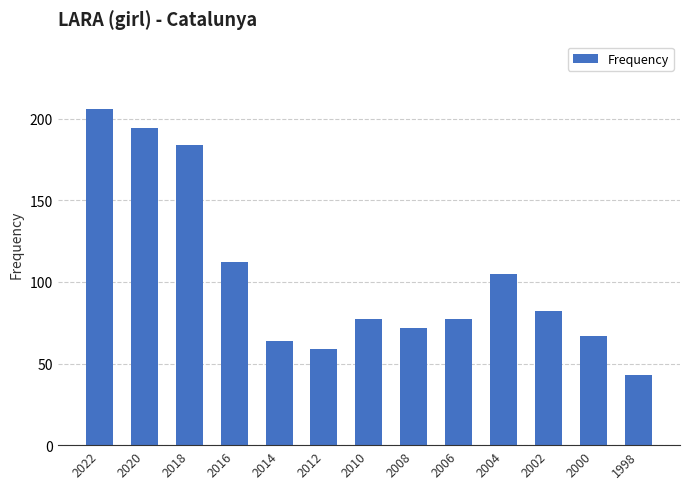

What is the sum of all values?

1342